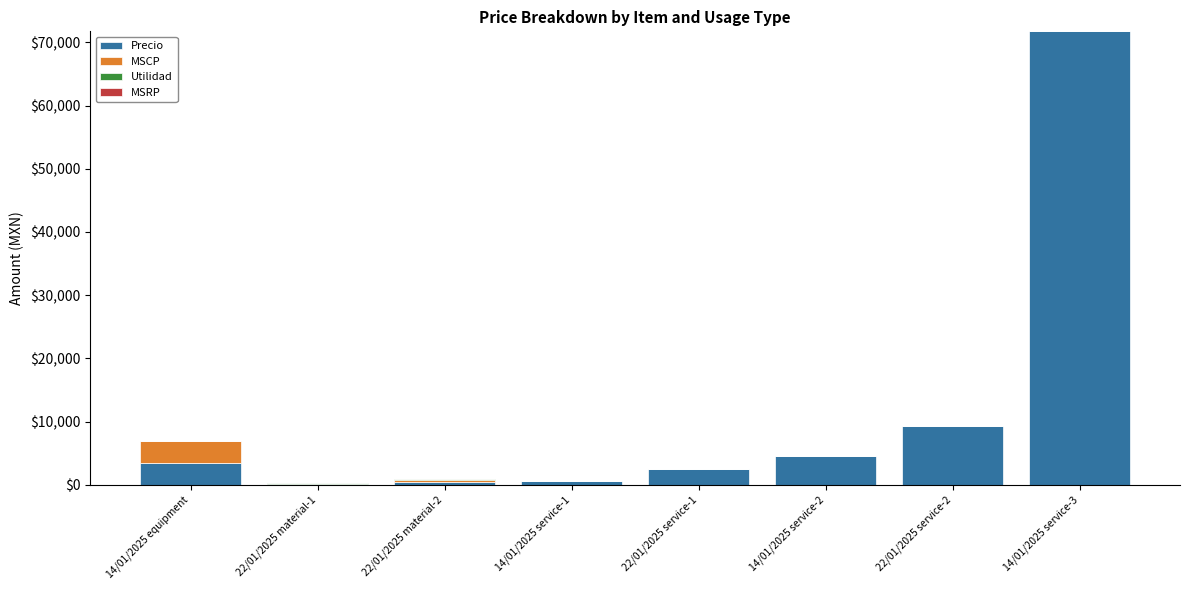

At which label does Precio reach its peak?

14/01/2025 service-3